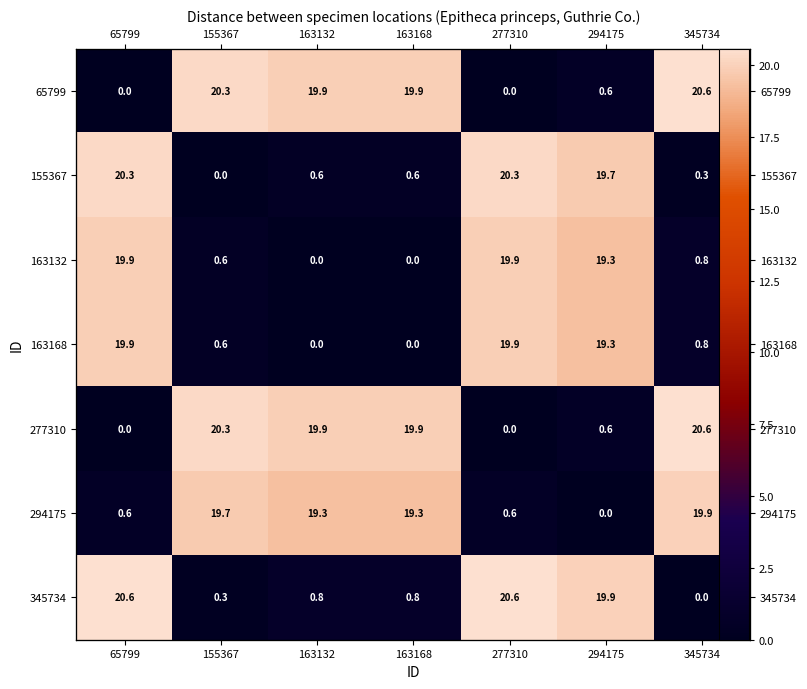

At which label does 277310 first exceed 19?

155367